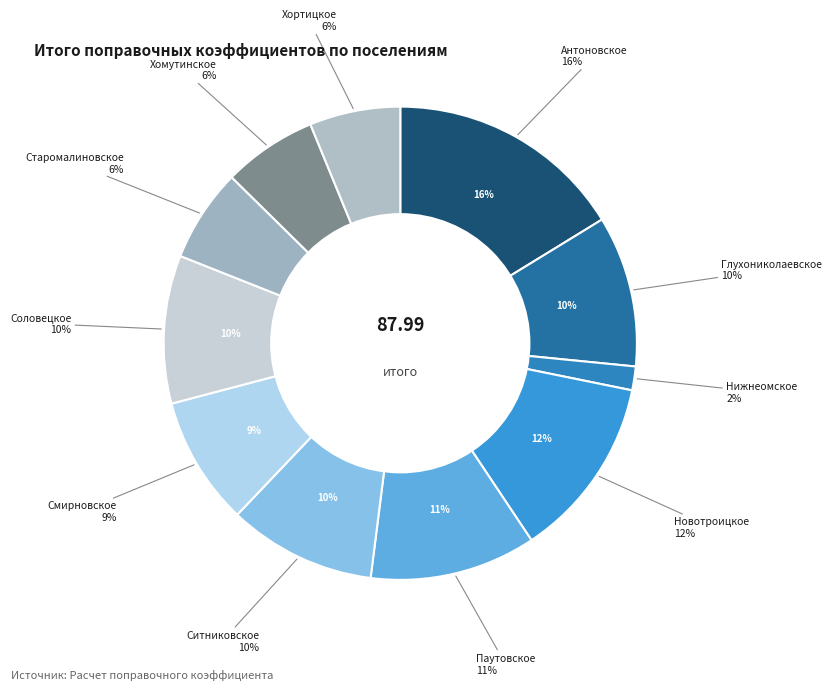

How many segments does this pie chart have?

11